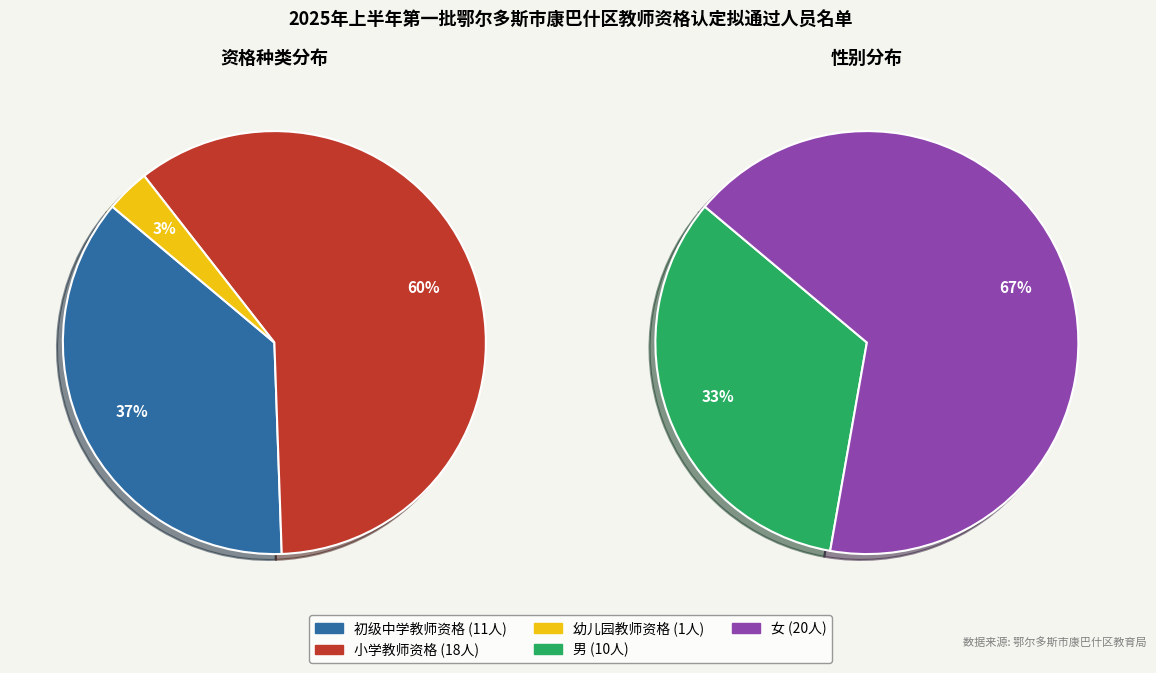

Count the number of slices in the pie.

3